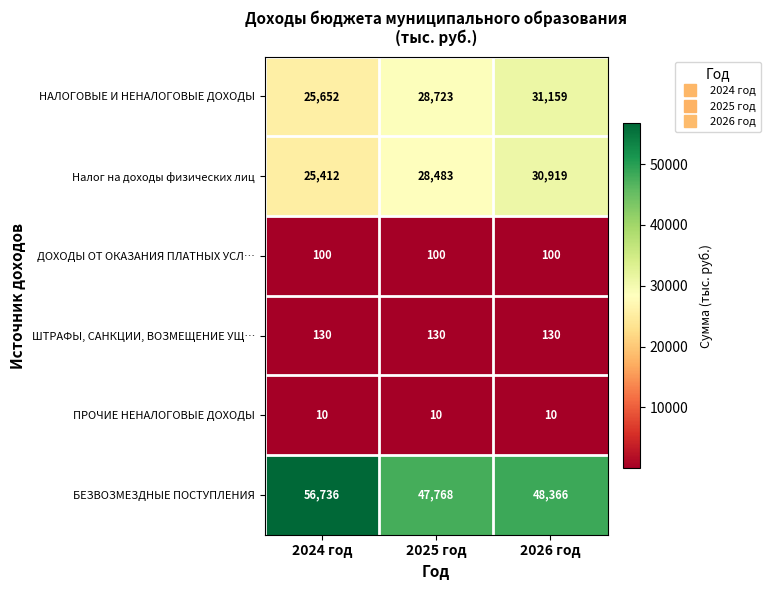

The ПРОЧИЕ НЕНАЛОГОВЫЕ ДОХОДЫ series shows 4 at 2026 год. True or false?

False